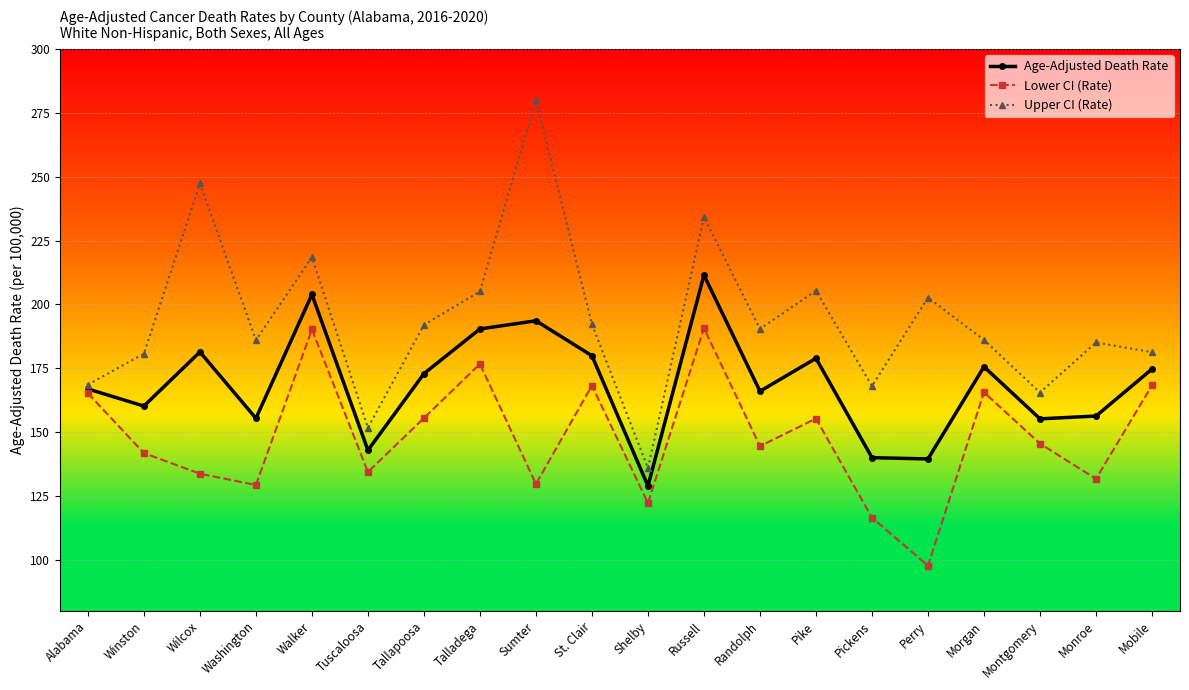

Which label corresponds to the smallest value in the chart?

Perry